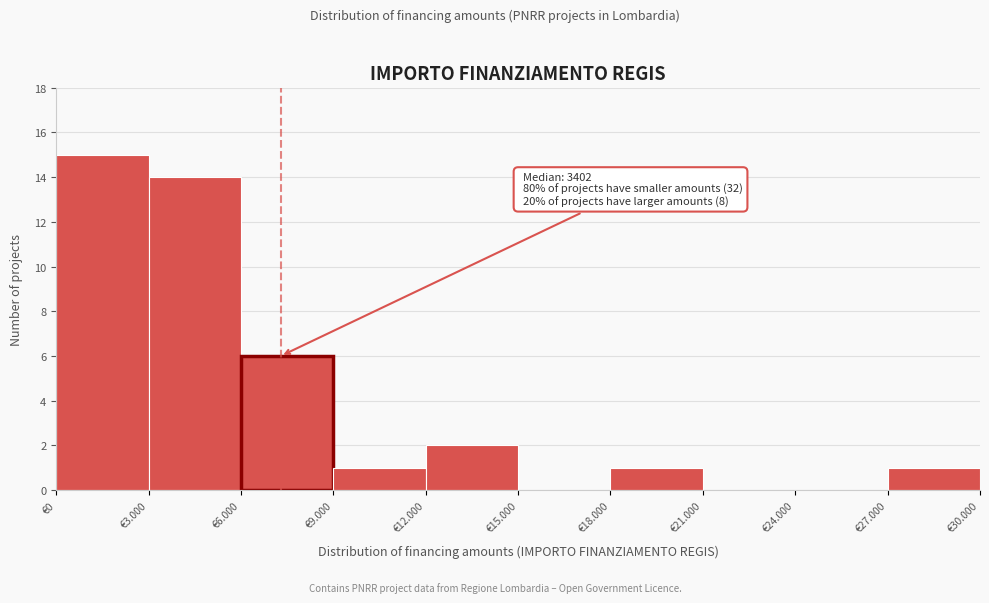

Reading left to right, extract all data points from this chart.

€0=15	€3.000=14	€6.000=6	€9.000=1	€12.000=2	€15.000=0	€18.000=1	€21.000=0	€24.000=0	€27.000=1